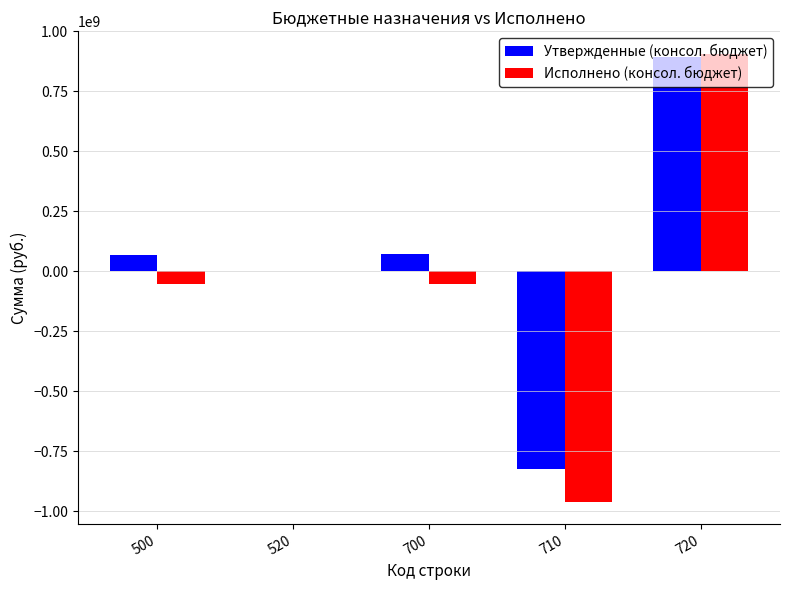

Which series has the largest total across all categories?

Утвержденные (консол. бюджет)